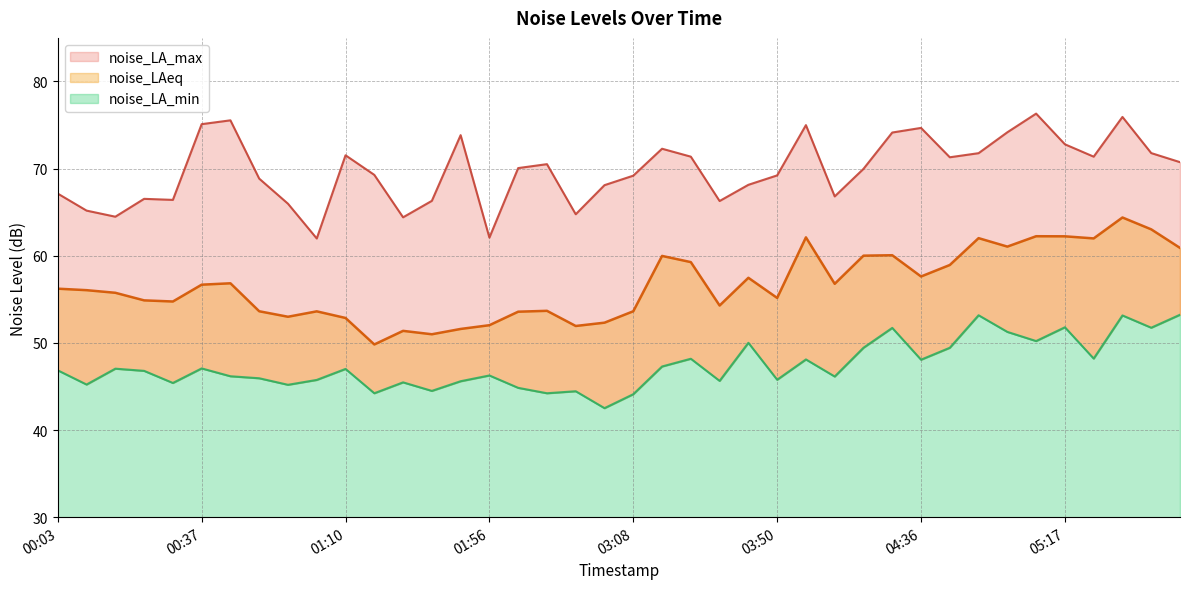

True or false: noise_LAeq and noise_LA_max cross at least once.

False